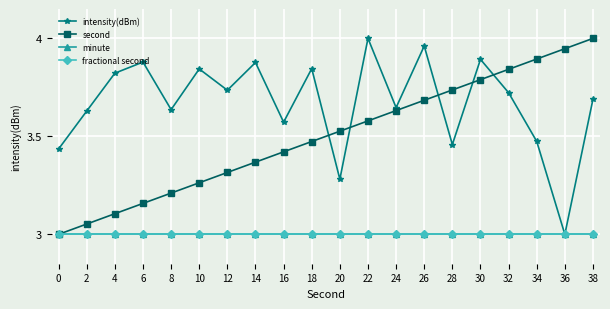

What is the sum of the minute values at 18 and 22?

6.0